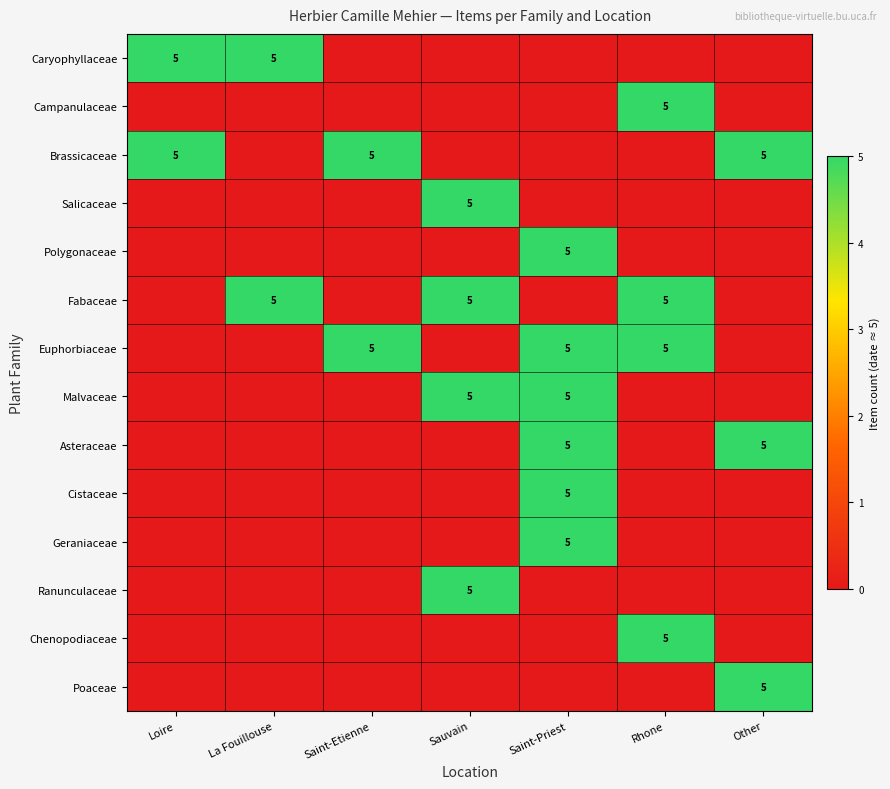

Is it true that Poaceae equals 1 at Other?

False